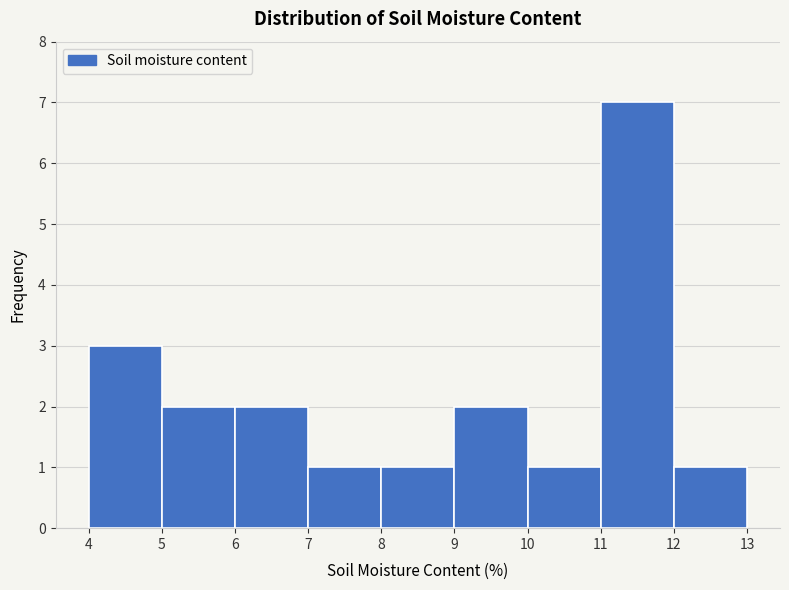

Over which range of the x-axis is the bar tallest?

11 to 12